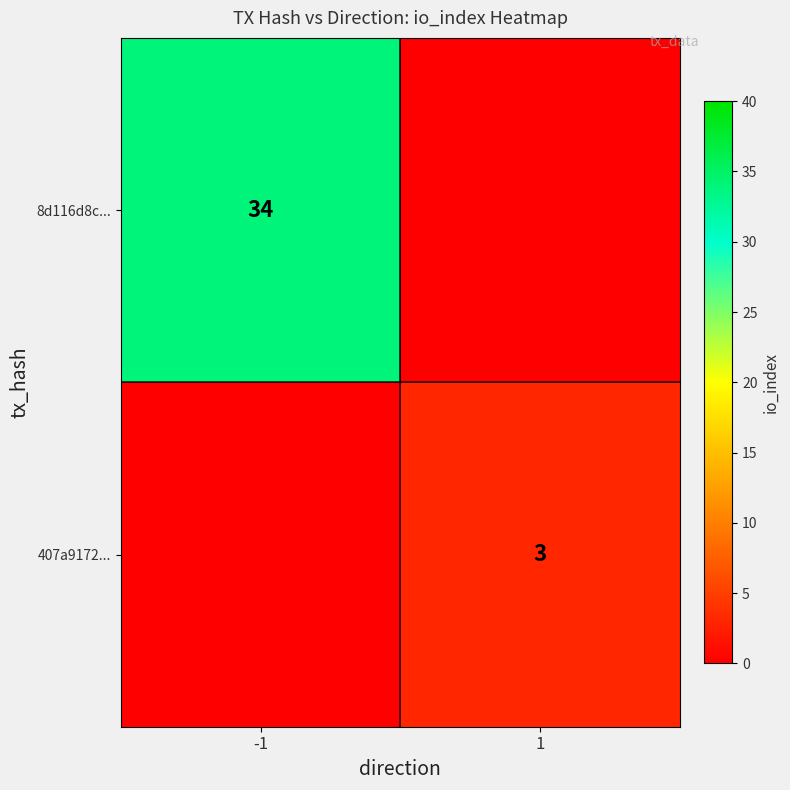

True or false: 8d116d8c... has a value of 34 at -1.

True